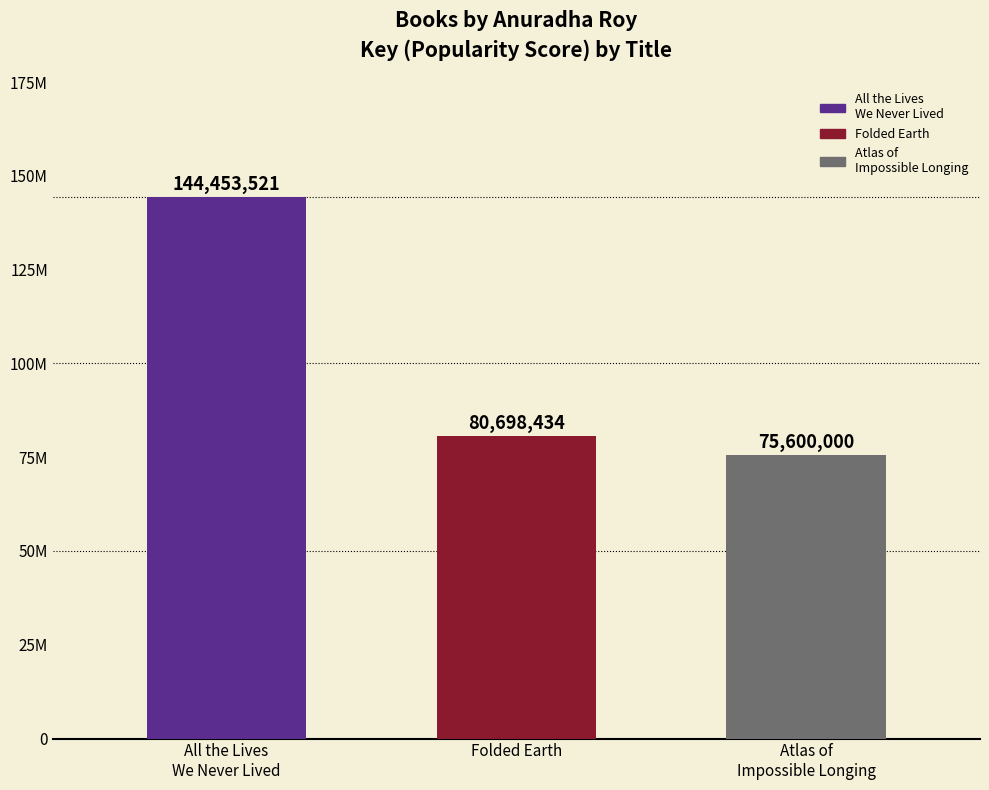

Reading right to left, transcribe all the data shown in this chart.

75600000	80698434	144453521